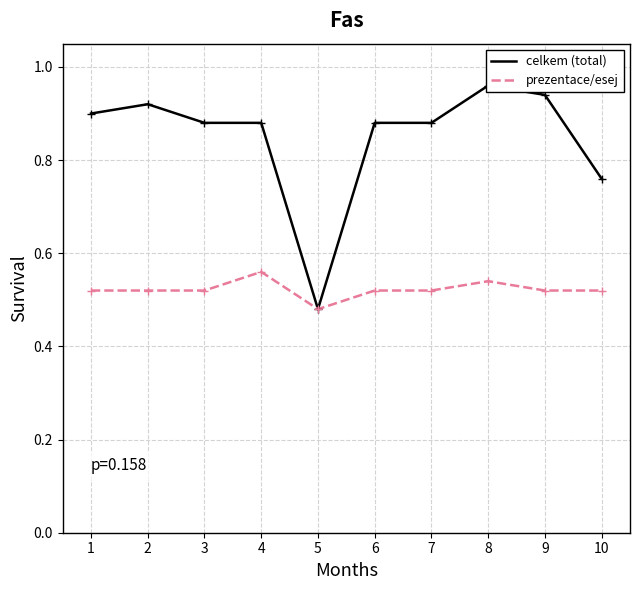

How many lines are shown in the chart?

2